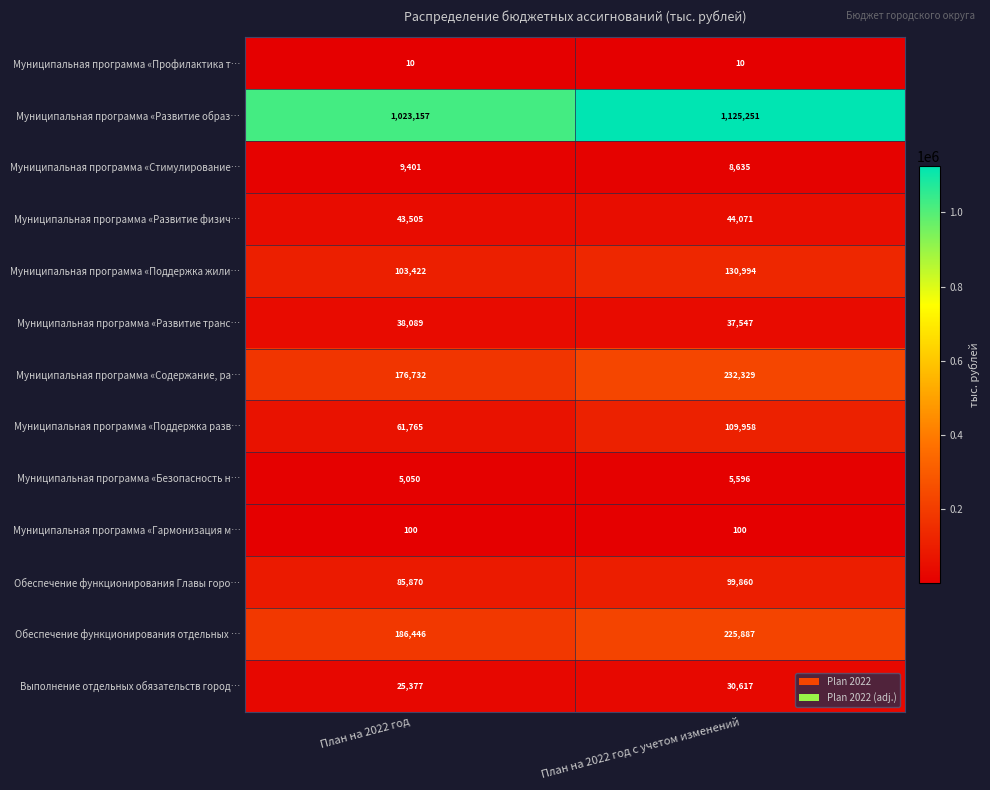

What is the sum of all Муниципальная программа «Развитие образ… values?

2148408